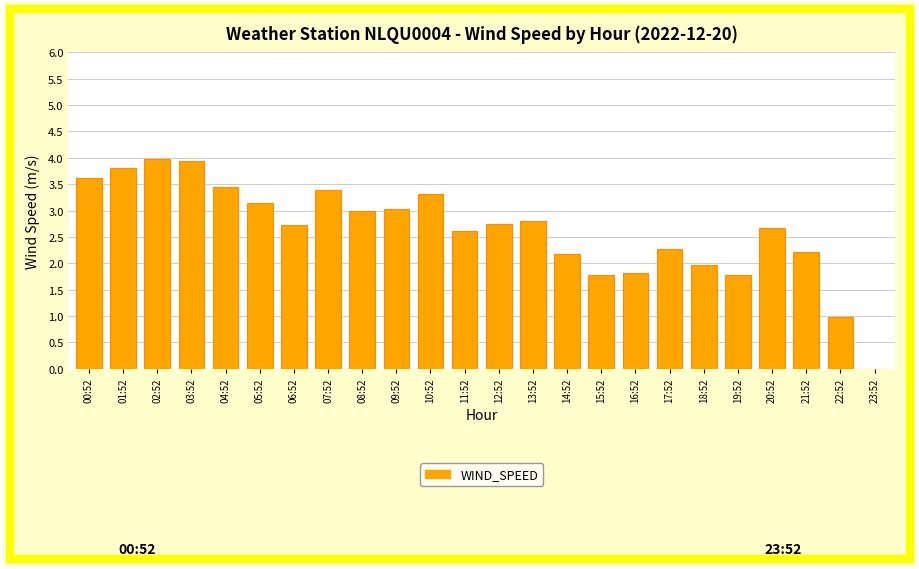

What is the change in value from 14:52 to 17:52?

+0.1